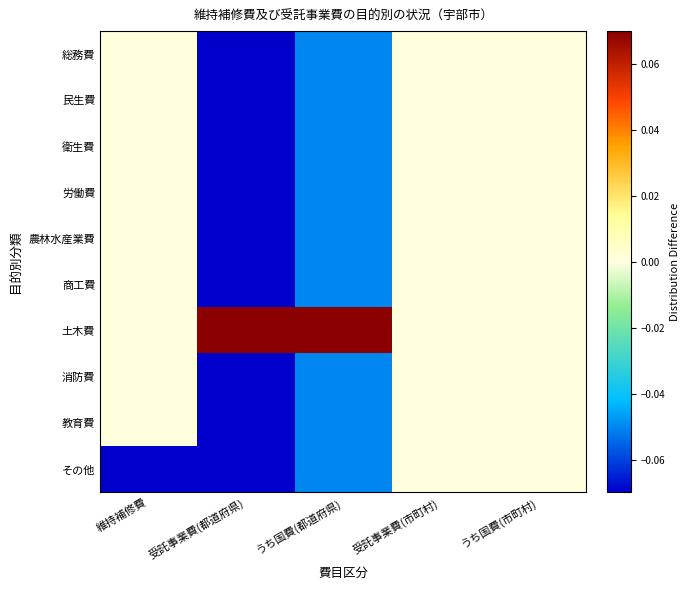

What is the smallest value displayed?

-0.1